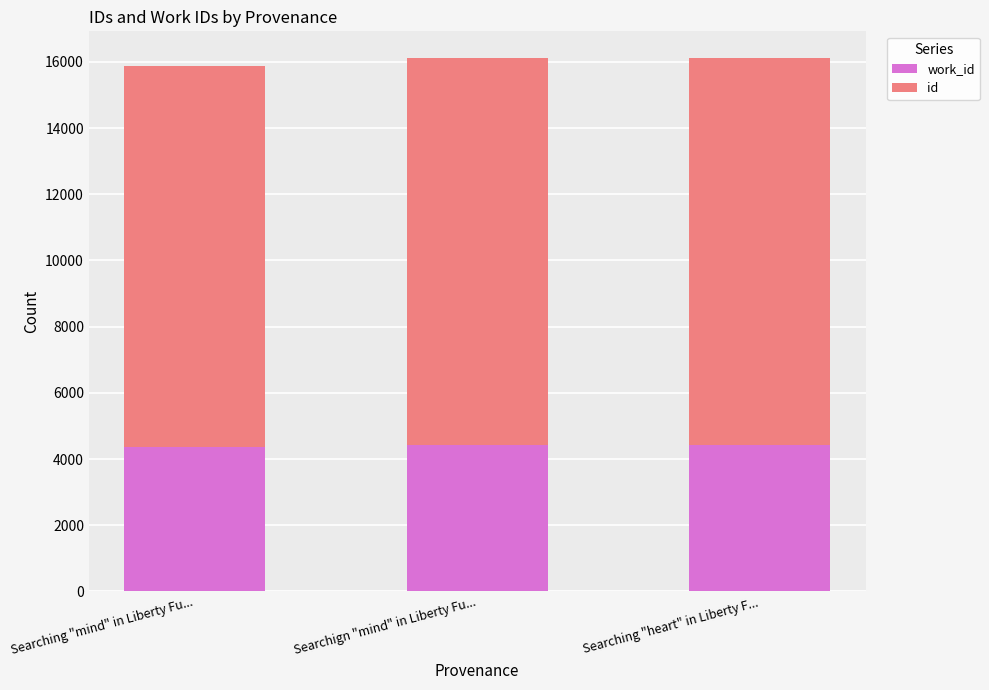

What is the total value across all series at Searching "mind" in Liberty Fu...?

15873